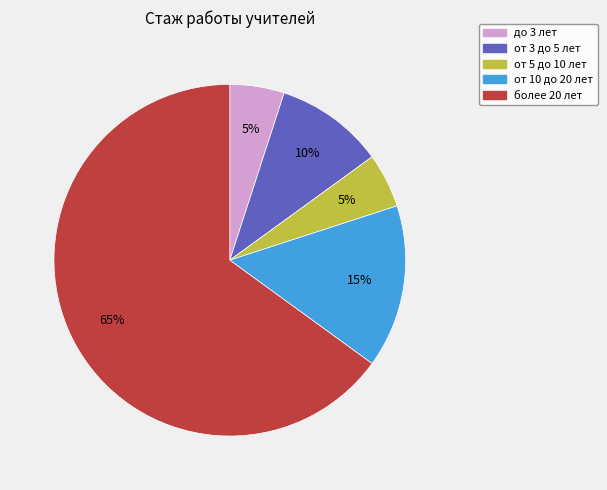

The от 3 до 5 лет slice represents 18% of the pie. True or false?

False